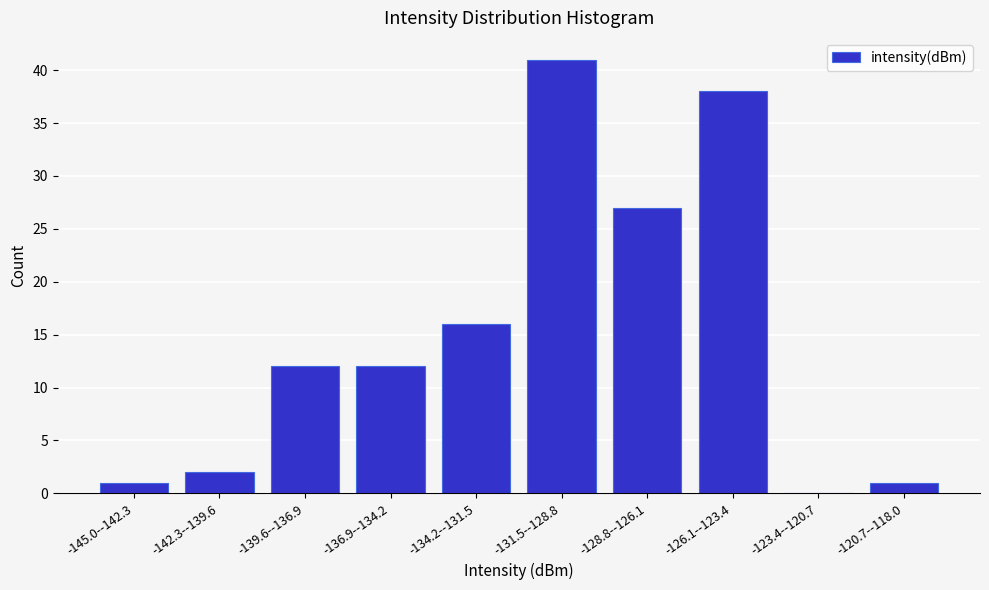

Reading left to right, extract all data points from this chart.

-145.0--142.3=1	-142.3--139.6=2	-139.6--136.9=12	-136.9--134.2=12	-134.2--131.5=16	-131.5--128.8=41	-128.8--126.1=27	-126.1--123.4=38	-123.4--120.7=0	-120.7--118.0=1